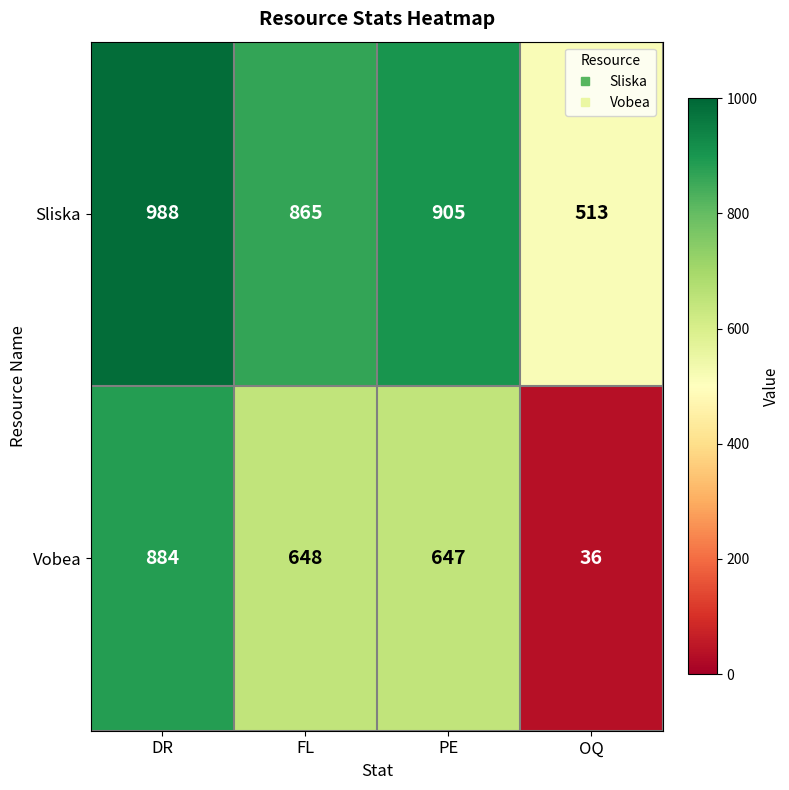

What is the difference between the highest and lowest values at PE?

258